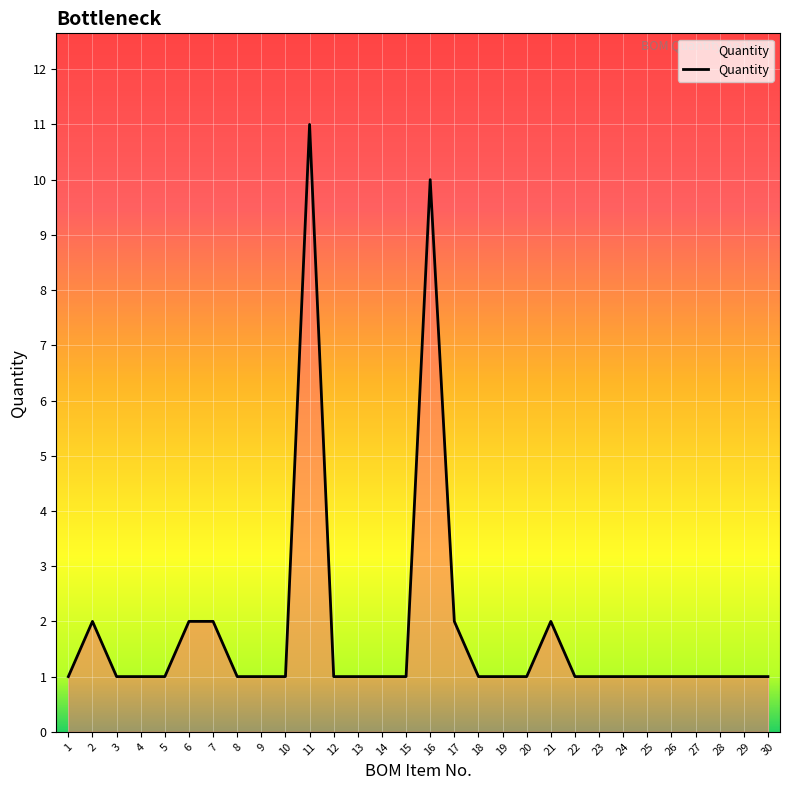

What is the difference between the maximum and minimum values?

10